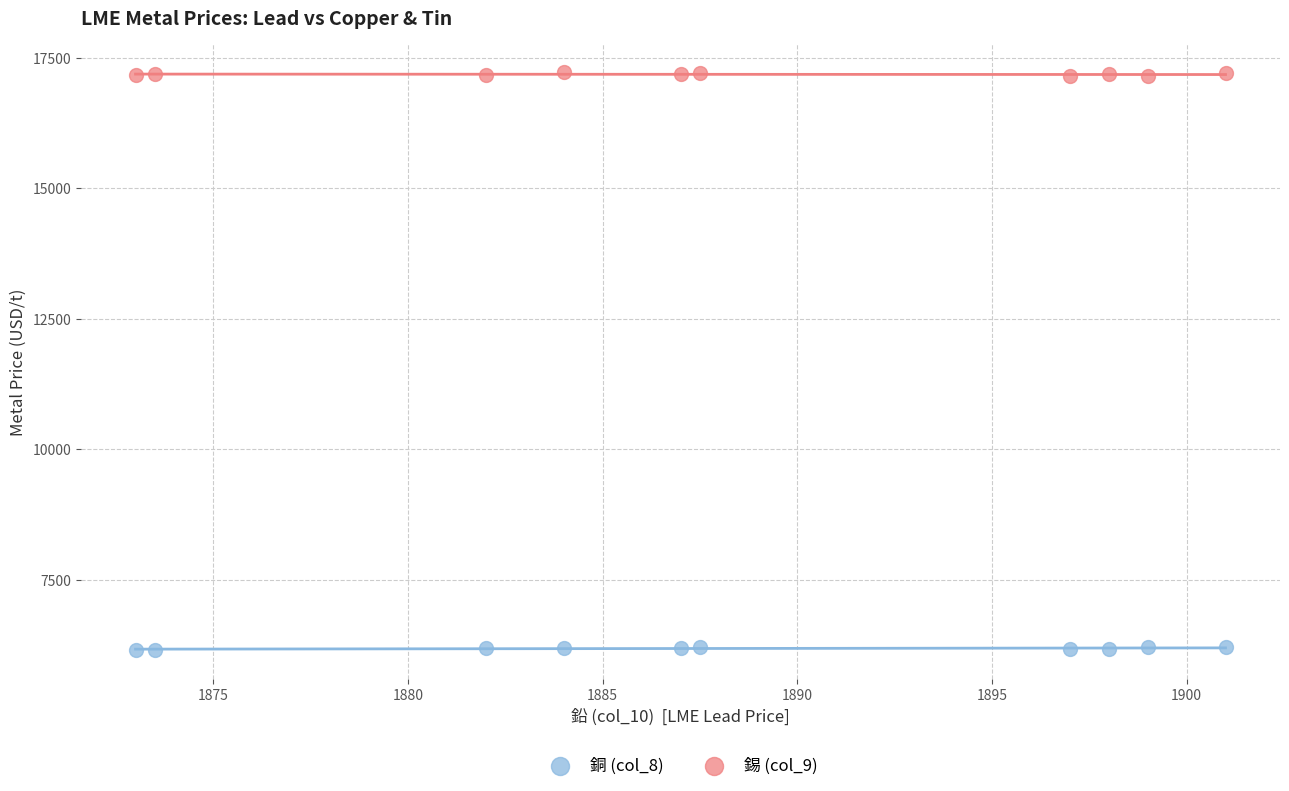

Which series reaches the maximum Y coordinate?

錫 (col_9)